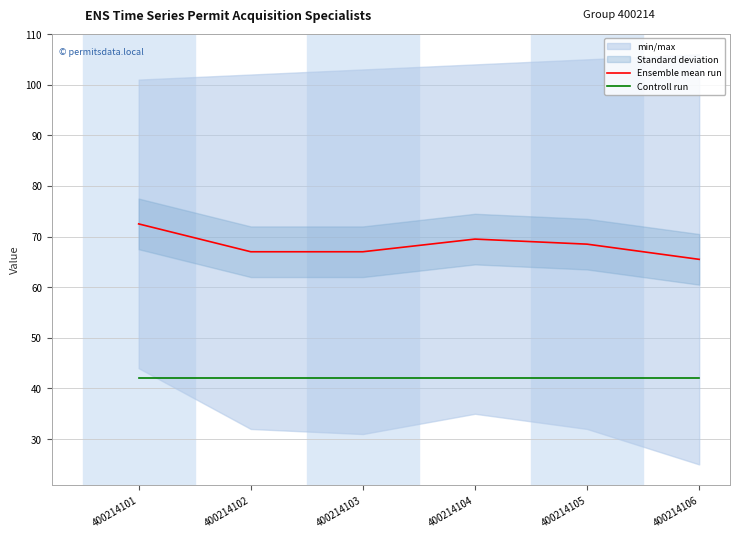

What is the total value across all series at 400214102?

109.0